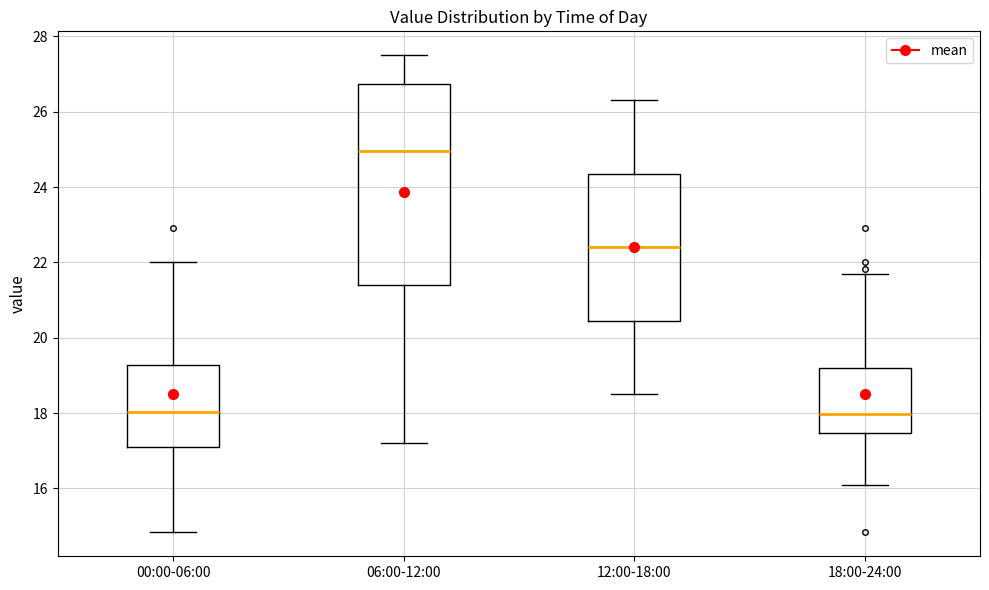

Reading left to right, transcribe this box plot: for each box, give where its median line is, the range the box spans, and where its two whiskers end, as read against the y-axis. The values are not printed on the chart, so give them approximately, as read against the axis.

00:00-06:00: median 18.0, box 17.0 to 19.2, whiskers 14.8 to 22.0
06:00-12:00: median 25.0, box 21.4 to 26.8, whiskers 17.2 to 27.6
12:00-18:00: median 22.4, box 20.4 to 24.4, whiskers 18.6 to 26.4
18:00-24:00: median 18.0, box 17.4 to 19.2, whiskers 16.2 to 21.8